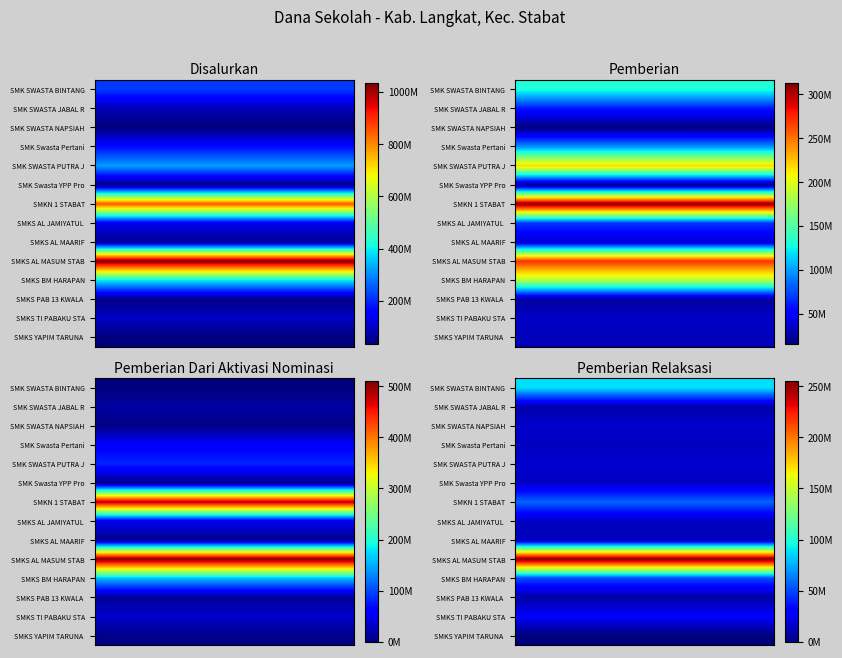

Reading left to right, extract all data points from this chart.

Disalurkan: 218700000	85500000	36900000	171000000	318600000	40500000	855000000	135900000	57600000	1035000000	394200000	44100000	99900000	37800000
Pemberian: 130500000	59400000	16200000	97200000	218700000	19800000	313200000	69300000	36900000	270900000	184500000	25200000	35100000	32400000
Pemberian Dari Aktivasi Nominasi: 0	16200000	3600000	58500000	81900000	5400000	484200000	51300000	7200000	509400000	159300000	10800000	36000000	5400000
Pemberian Relaksasi: 88200000	9900000	17100000	15300000	18000000	15300000	57600000	15300000	13500000	254700000	50400000	8100000	28800000	0